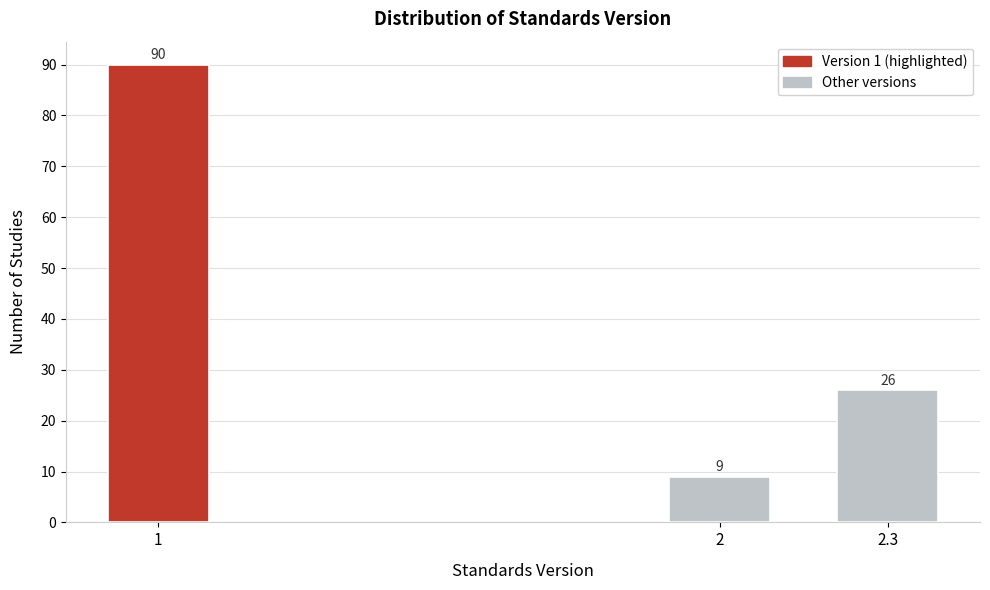

Reading left to right, list all the values displayed in this chart.

90	9	26